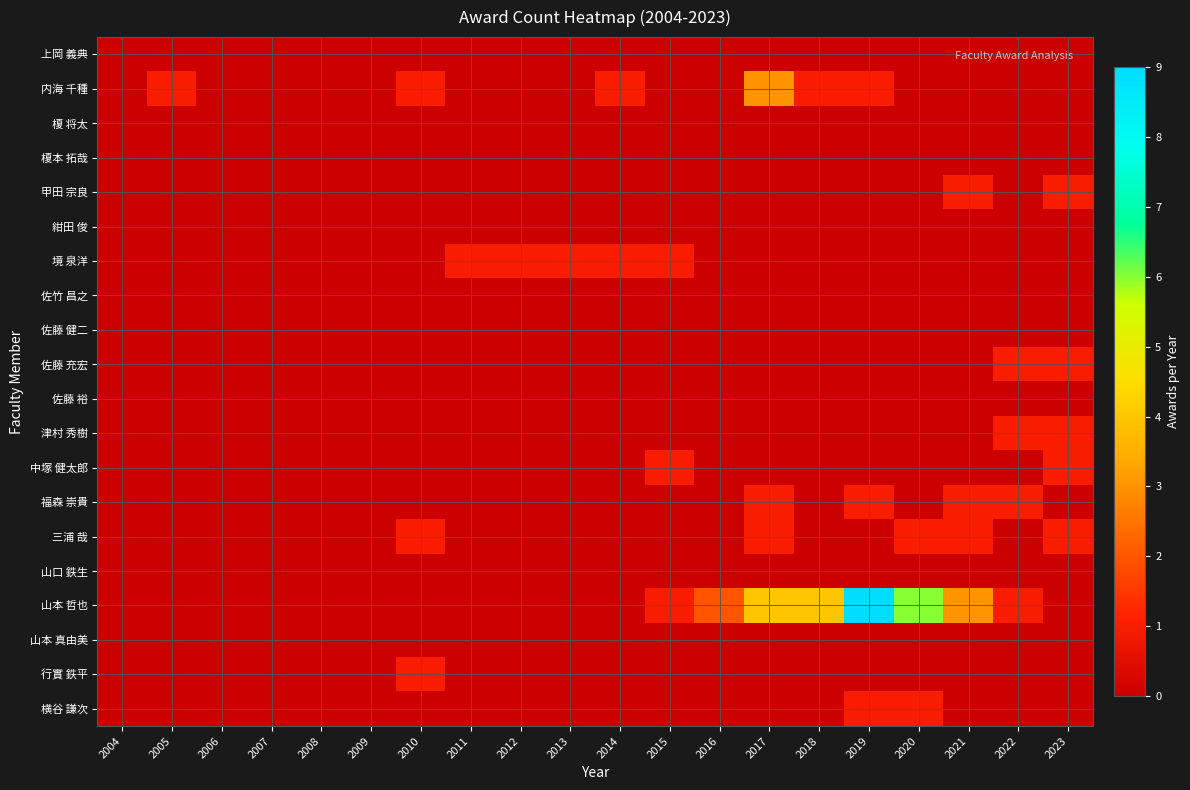

Reading left to right, list all the values displayed in this chart.

上岡 義典: 2004=0	2005=0	2006=0	2007=0	2008=0	2009=0	2010=0	2011=0	2012=0	2013=0	2014=0	2015=0	2016=0	2017=0	2018=0	2019=0	2020=0	2021=0	2022=0	2023=0
内海 千種: 2004=0	2005=1	2006=0	2007=0	2008=0	2009=0	2010=1	2011=0	2012=0	2013=0	2014=1	2015=0	2016=0	2017=3	2018=1	2019=1	2020=0	2021=0	2022=0	2023=0
榎 将太: 2004=0	2005=0	2006=0	2007=0	2008=0	2009=0	2010=0	2011=0	2012=0	2013=0	2014=0	2015=0	2016=0	2017=0	2018=0	2019=0	2020=0	2021=0	2022=0	2023=0
榎本 拓哉: 2004=0	2005=0	2006=0	2007=0	2008=0	2009=0	2010=0	2011=0	2012=0	2013=0	2014=0	2015=0	2016=0	2017=0	2018=0	2019=0	2020=0	2021=0	2022=0	2023=0
甲田 宗良: 2004=0	2005=0	2006=0	2007=0	2008=0	2009=0	2010=0	2011=0	2012=0	2013=0	2014=0	2015=0	2016=0	2017=0	2018=0	2019=0	2020=0	2021=1	2022=0	2023=1
紺田 俊: 2004=0	2005=0	2006=0	2007=0	2008=0	2009=0	2010=0	2011=0	2012=0	2013=0	2014=0	2015=0	2016=0	2017=0	2018=0	2019=0	2020=0	2021=0	2022=0	2023=0
境 泉洋: 2004=0	2005=0	2006=0	2007=0	2008=0	2009=0	2010=0	2011=1	2012=1	2013=1	2014=1	2015=1	2016=0	2017=0	2018=0	2019=0	2020=0	2021=0	2022=0	2023=0
佐竹 昌之: 2004=0	2005=0	2006=0	2007=0	2008=0	2009=0	2010=0	2011=0	2012=0	2013=0	2014=0	2015=0	2016=0	2017=0	2018=0	2019=0	2020=0	2021=0	2022=0	2023=0
佐藤 健二: 2004=0	2005=0	2006=0	2007=0	2008=0	2009=0	2010=0	2011=0	2012=0	2013=0	2014=0	2015=0	2016=0	2017=0	2018=0	2019=0	2020=0	2021=0	2022=0	2023=0
佐藤 充宏: 2004=0	2005=0	2006=0	2007=0	2008=0	2009=0	2010=0	2011=0	2012=0	2013=0	2014=0	2015=0	2016=0	2017=0	2018=0	2019=0	2020=0	2021=0	2022=1	2023=1
佐藤 裕: 2004=0	2005=0	2006=0	2007=0	2008=0	2009=0	2010=0	2011=0	2012=0	2013=0	2014=0	2015=0	2016=0	2017=0	2018=0	2019=0	2020=0	2021=0	2022=0	2023=0
津村 秀樹: 2004=0	2005=0	2006=0	2007=0	2008=0	2009=0	2010=0	2011=0	2012=0	2013=0	2014=0	2015=0	2016=0	2017=0	2018=0	2019=0	2020=0	2021=0	2022=1	2023=1
中塚 健太郎: 2004=0	2005=0	2006=0	2007=0	2008=0	2009=0	2010=0	2011=0	2012=0	2013=0	2014=0	2015=1	2016=0	2017=0	2018=0	2019=0	2020=0	2021=0	2022=0	2023=1
福森 崇貴: 2004=0	2005=0	2006=0	2007=0	2008=0	2009=0	2010=0	2011=0	2012=0	2013=0	2014=0	2015=0	2016=0	2017=1	2018=0	2019=1	2020=0	2021=1	2022=1	2023=0
三浦 哉: 2004=0	2005=0	2006=0	2007=0	2008=0	2009=0	2010=1	2011=0	2012=0	2013=0	2014=0	2015=0	2016=0	2017=1	2018=0	2019=0	2020=1	2021=1	2022=0	2023=1
山口 鉄生: 2004=0	2005=0	2006=0	2007=0	2008=0	2009=0	2010=0	2011=0	2012=0	2013=0	2014=0	2015=0	2016=0	2017=0	2018=0	2019=0	2020=0	2021=0	2022=0	2023=0
山本 哲也: 2004=0	2005=0	2006=0	2007=0	2008=0	2009=0	2010=0	2011=0	2012=0	2013=0	2014=0	2015=1	2016=2	2017=4	2018=4	2019=9	2020=6	2021=3	2022=1	2023=0
山本 真由美: 2004=0	2005=0	2006=0	2007=0	2008=0	2009=0	2010=0	2011=0	2012=0	2013=0	2014=0	2015=0	2016=0	2017=0	2018=0	2019=0	2020=0	2021=0	2022=0	2023=0
行實 鉄平: 2004=0	2005=0	2006=0	2007=0	2008=0	2009=0	2010=1	2011=0	2012=0	2013=0	2014=0	2015=0	2016=0	2017=0	2018=0	2019=0	2020=0	2021=0	2022=0	2023=0
横谷 謙次: 2004=0	2005=0	2006=0	2007=0	2008=0	2009=0	2010=0	2011=0	2012=0	2013=0	2014=0	2015=0	2016=0	2017=0	2018=0	2019=1	2020=1	2021=0	2022=0	2023=0